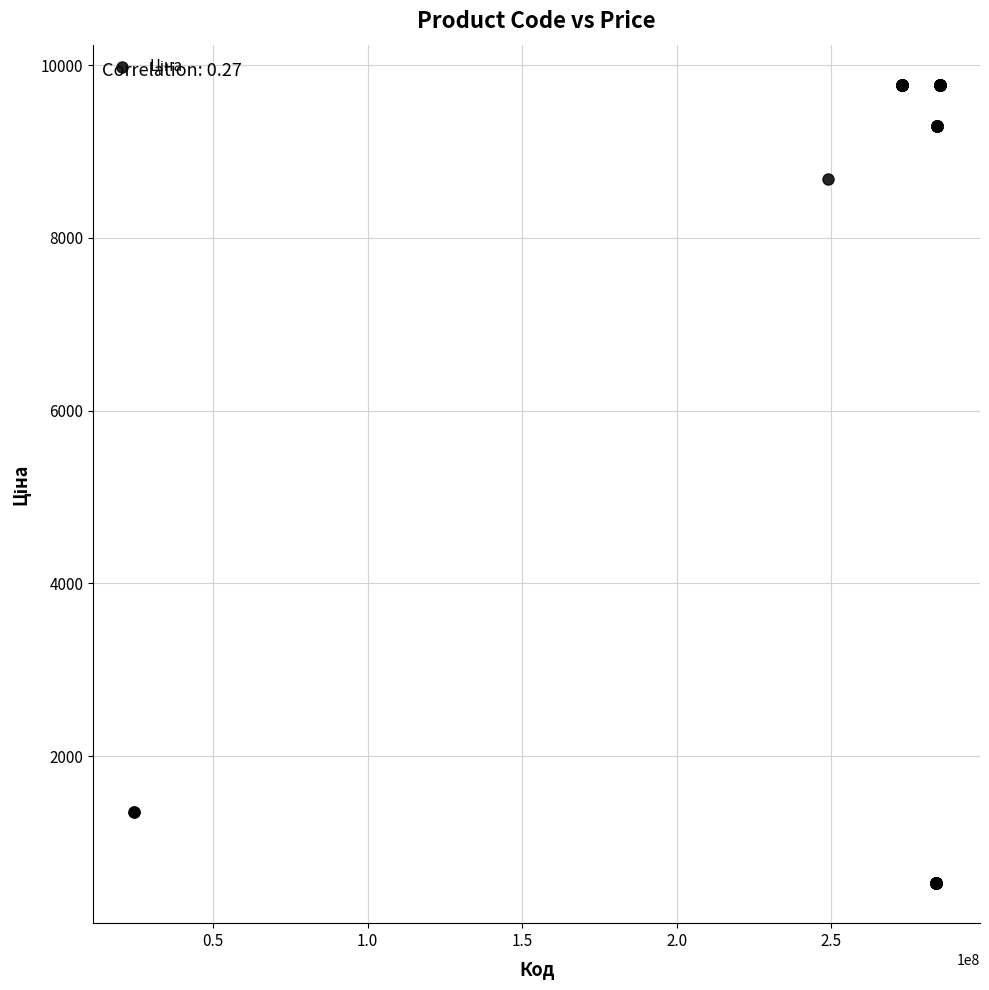

What Y value in the scatter plot is closest to 5151?

8679.5